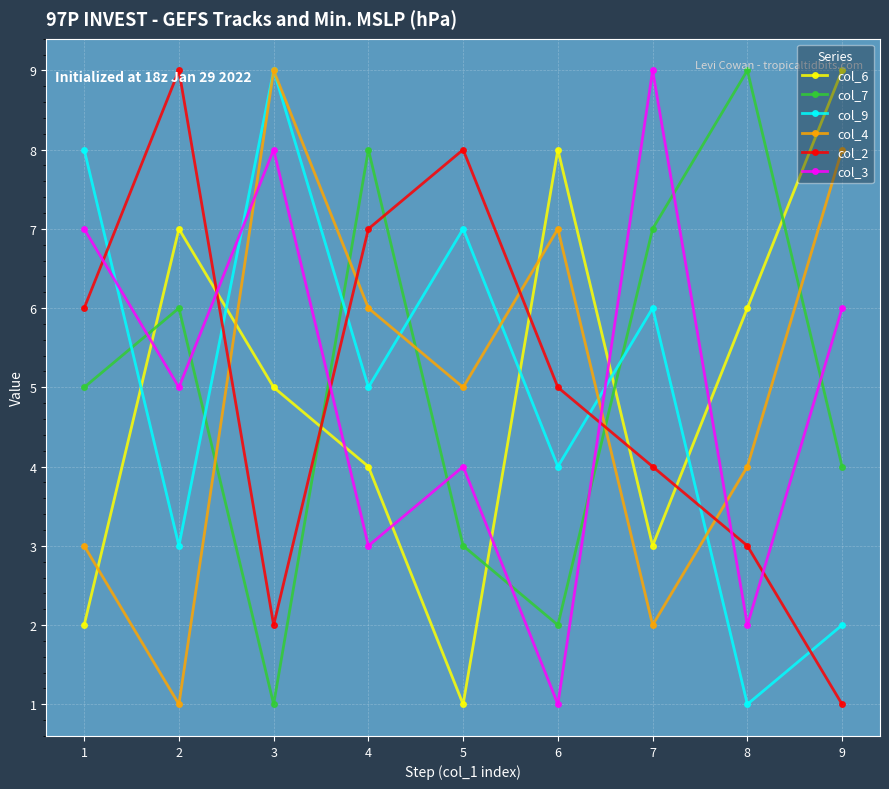

Between which two adjacent categories do col_3 and col_4 first intersect?

2 and 3